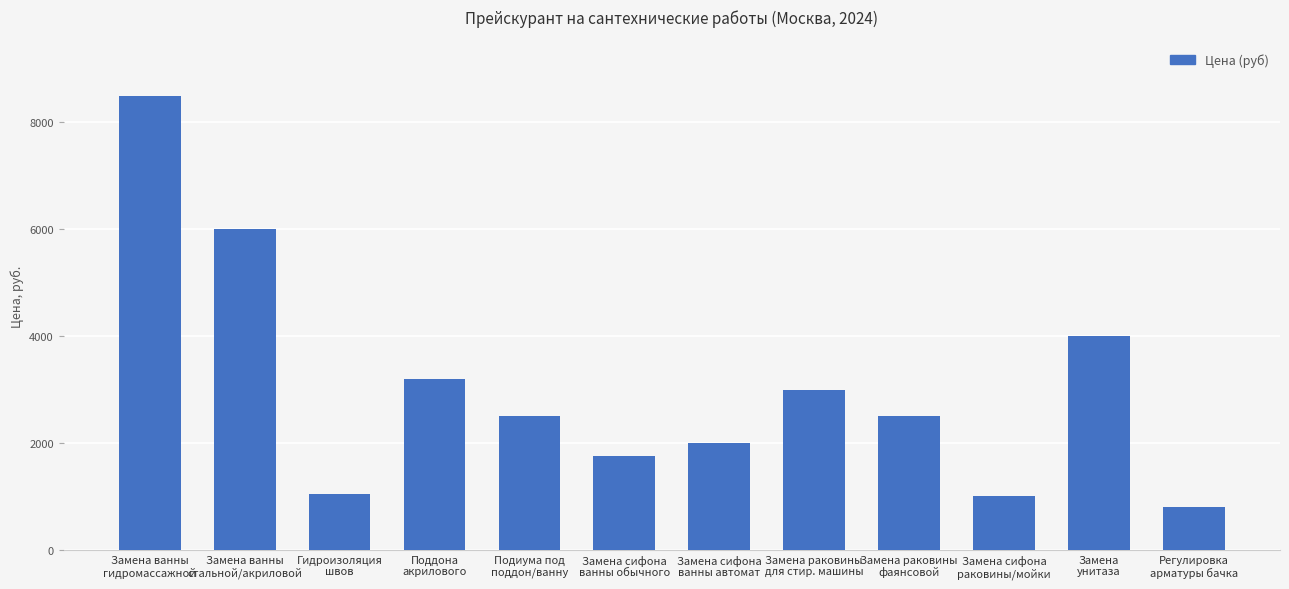

At which category does the chart reach its peak across all series?

Замена ванны
гидромассажной